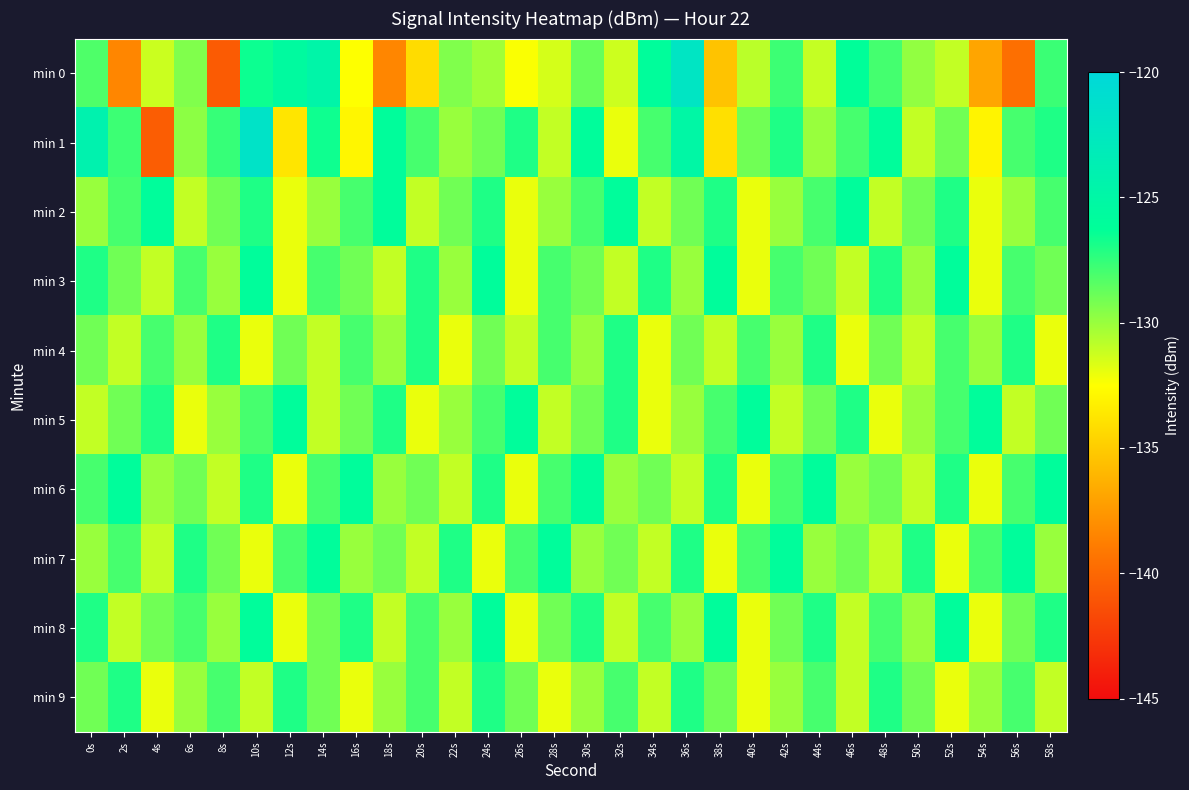

Reading left to right, list all the values displayed in this chart.

min 0: 0s=-128.2	2s=-138.4	4s=-131.2	6s=-129.4	8s=-140.7	10s=-126.6	12s=-125.6	14s=-124.8	16s=-132.5	18s=-138.4	20s=-134.2	22s=-129.4	24s=-130.2	26s=-132.4	28s=-131.4	30s=-128.8	32s=-131.3	34s=-126.0	36s=-122.1	38s=-135.4	40s=-130.8	42s=-127.7	44s=-131.1	46s=-126.2	48s=-127.9	50s=-129.8	52s=-131.0	54s=-136.9	56s=-139.6	58s=-127.7
min 1: 0s=-124.2	2s=-127.7	4s=-140.6	6s=-129.7	8s=-127.6	10s=-121.7	12s=-133.7	14s=-126.6	16s=-132.9	18s=-126.0	20s=-128.0	22s=-130.0	24s=-129.0	26s=-127.0	28s=-131.0	30s=-126.0	32s=-132.0	34s=-128.0	36s=-125.0	38s=-134.0	40s=-129.0	42s=-127.0	44s=-130.0	46s=-128.0	48s=-126.0	50s=-131.0	52s=-129.0	54s=-133.0	56s=-128.0	58s=-127.0
min 2: 0s=-130.0	2s=-128.0	4s=-126.0	6s=-131.0	8s=-129.0	10s=-127.0	12s=-132.0	14s=-130.0	16s=-128.0	18s=-126.0	20s=-131.0	22s=-129.0	24s=-127.0	26s=-132.0	28s=-130.0	30s=-128.0	32s=-126.0	34s=-131.0	36s=-129.0	38s=-127.0	40s=-132.0	42s=-130.0	44s=-128.0	46s=-126.0	48s=-131.0	50s=-129.0	52s=-127.0	54s=-132.0	56s=-130.0	58s=-128.0
min 3: 0s=-127.0	2s=-129.0	4s=-131.0	6s=-128.0	8s=-130.0	10s=-126.0	12s=-132.0	14s=-128.0	16s=-129.0	18s=-131.0	20s=-127.0	22s=-130.0	24s=-126.0	26s=-132.0	28s=-128.0	30s=-129.0	32s=-131.0	34s=-127.0	36s=-130.0	38s=-126.0	40s=-132.0	42s=-128.0	44s=-129.0	46s=-131.0	48s=-127.0	50s=-130.0	52s=-126.0	54s=-132.0	56s=-128.0	58s=-129.0
min 4: 0s=-129.0	2s=-131.0	4s=-128.0	6s=-130.0	8s=-127.0	10s=-132.0	12s=-129.0	14s=-131.0	16s=-128.0	18s=-130.0	20s=-127.0	22s=-132.0	24s=-129.0	26s=-131.0	28s=-128.0	30s=-130.0	32s=-127.0	34s=-132.0	36s=-129.0	38s=-131.0	40s=-128.0	42s=-130.0	44s=-127.0	46s=-132.0	48s=-129.0	50s=-131.0	52s=-128.0	54s=-130.0	56s=-127.0	58s=-132.0
min 5: 0s=-131.0	2s=-129.0	4s=-127.0	6s=-132.0	8s=-130.0	10s=-128.0	12s=-126.0	14s=-131.0	16s=-129.0	18s=-127.0	20s=-132.0	22s=-130.0	24s=-128.0	26s=-126.0	28s=-131.0	30s=-129.0	32s=-127.0	34s=-132.0	36s=-130.0	38s=-128.0	40s=-126.0	42s=-131.0	44s=-129.0	46s=-127.0	48s=-132.0	50s=-130.0	52s=-128.0	54s=-126.0	56s=-131.0	58s=-129.0
min 6: 0s=-128.0	2s=-126.0	4s=-130.0	6s=-129.0	8s=-131.0	10s=-127.0	12s=-132.0	14s=-128.0	16s=-126.0	18s=-130.0	20s=-129.0	22s=-131.0	24s=-127.0	26s=-132.0	28s=-128.0	30s=-126.0	32s=-130.0	34s=-129.0	36s=-131.0	38s=-127.0	40s=-132.0	42s=-128.0	44s=-126.0	46s=-130.0	48s=-129.0	50s=-131.0	52s=-127.0	54s=-132.0	56s=-128.0	58s=-126.0
min 7: 0s=-130.0	2s=-128.0	4s=-131.0	6s=-127.0	8s=-129.0	10s=-132.0	12s=-128.0	14s=-126.0	16s=-130.0	18s=-129.0	20s=-131.0	22s=-127.0	24s=-132.0	26s=-128.0	28s=-126.0	30s=-130.0	32s=-129.0	34s=-131.0	36s=-127.0	38s=-132.0	40s=-128.0	42s=-126.0	44s=-130.0	46s=-129.0	48s=-131.0	50s=-127.0	52s=-132.0	54s=-128.0	56s=-126.0	58s=-130.0
min 8: 0s=-127.0	2s=-131.0	4s=-129.0	6s=-128.0	8s=-130.0	10s=-126.0	12s=-132.0	14s=-129.0	16s=-127.0	18s=-131.0	20s=-128.0	22s=-130.0	24s=-126.0	26s=-132.0	28s=-129.0	30s=-127.0	32s=-131.0	34s=-128.0	36s=-130.0	38s=-126.0	40s=-132.0	42s=-129.0	44s=-127.0	46s=-131.0	48s=-128.0	50s=-130.0	52s=-126.0	54s=-132.0	56s=-129.0	58s=-127.0
min 9: 0s=-129.0	2s=-127.0	4s=-132.0	6s=-130.0	8s=-128.0	10s=-131.0	12s=-127.0	14s=-129.0	16s=-132.0	18s=-130.0	20s=-128.0	22s=-131.0	24s=-127.0	26s=-129.0	28s=-132.0	30s=-130.0	32s=-128.0	34s=-131.0	36s=-127.0	38s=-129.0	40s=-132.0	42s=-130.0	44s=-128.0	46s=-131.0	48s=-127.0	50s=-129.0	52s=-132.0	54s=-130.0	56s=-128.0	58s=-131.0